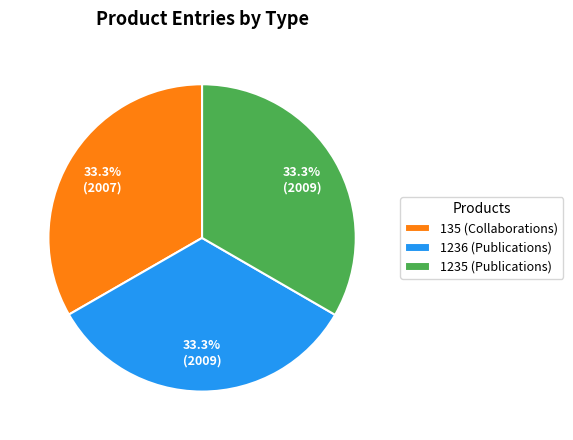

How many segments does this pie chart have?

3